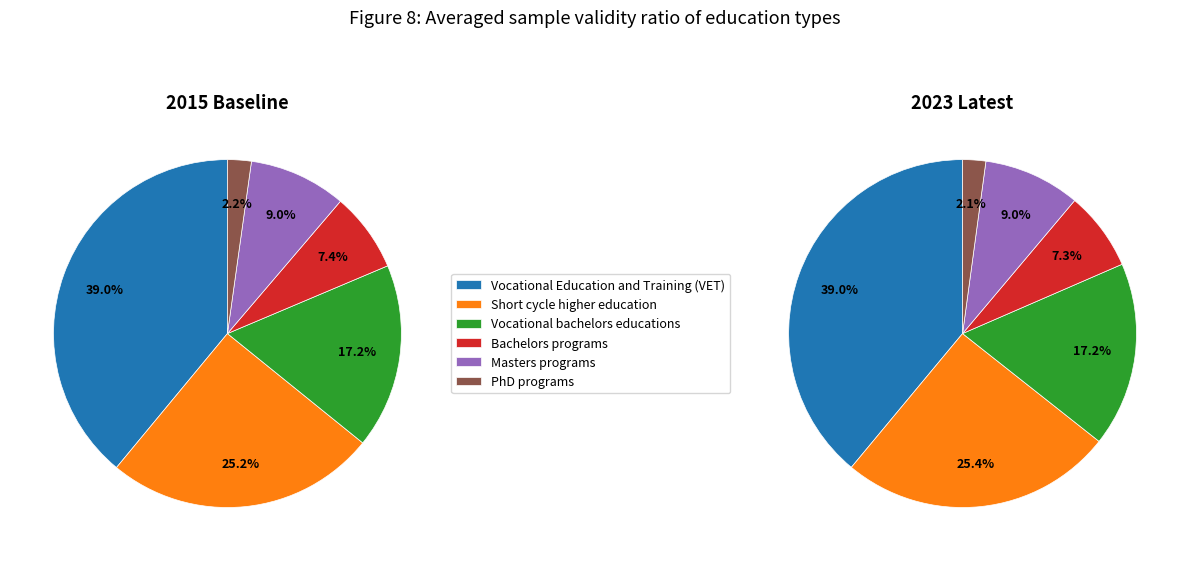

The Short cycle higher education slice represents 25% of the pie. True or false?

True